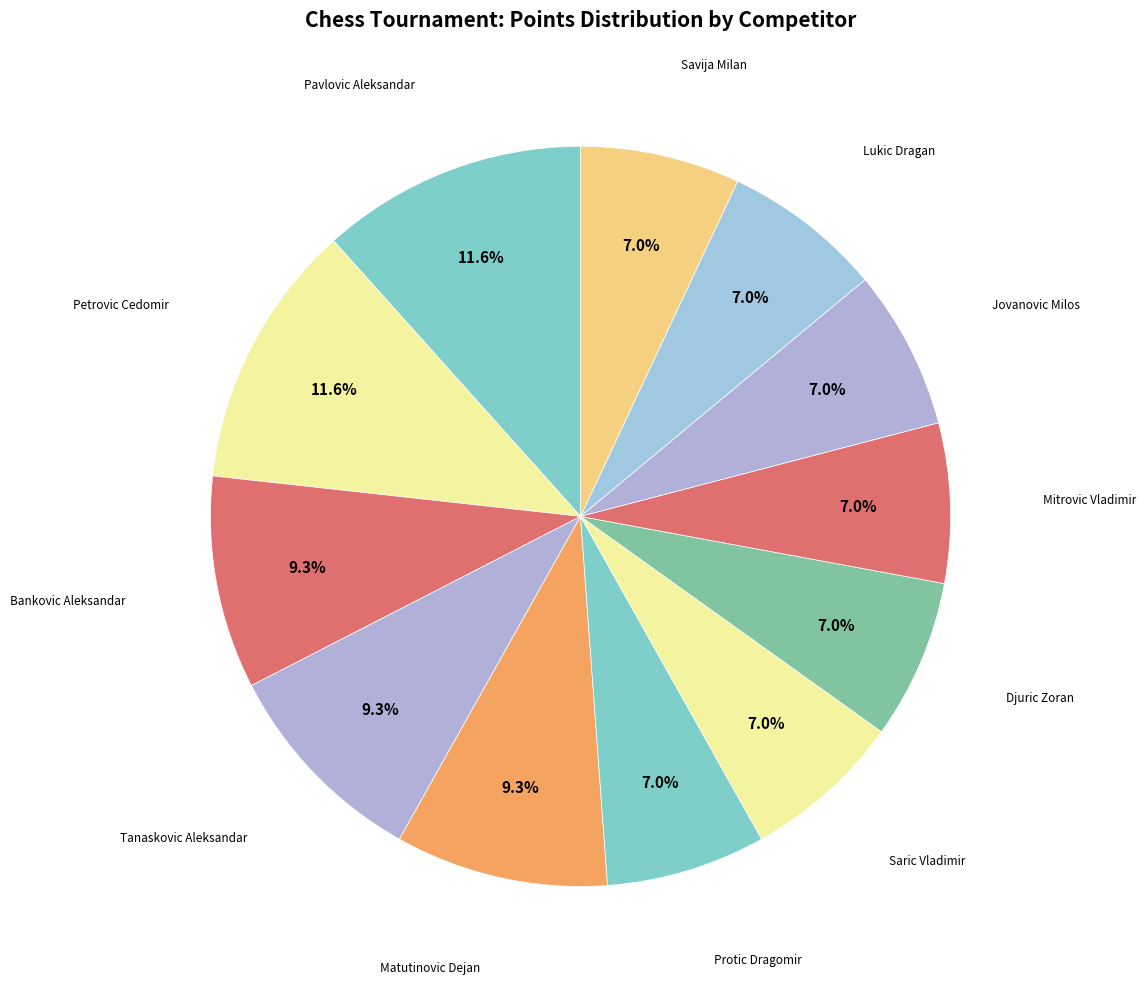

Rank the categories by value from lowest to highest.

Protic Dragomir, Saric Vladimir, Djuric Zoran, Mitrovic Vladimir, Jovanovic Milos, Lukic Dragan, Savija Milan, Bankovic Aleksandar, Tanaskovic Aleksandar, Matutinovic Dejan, Pavlovic Aleksandar, Petrovic Cedomir